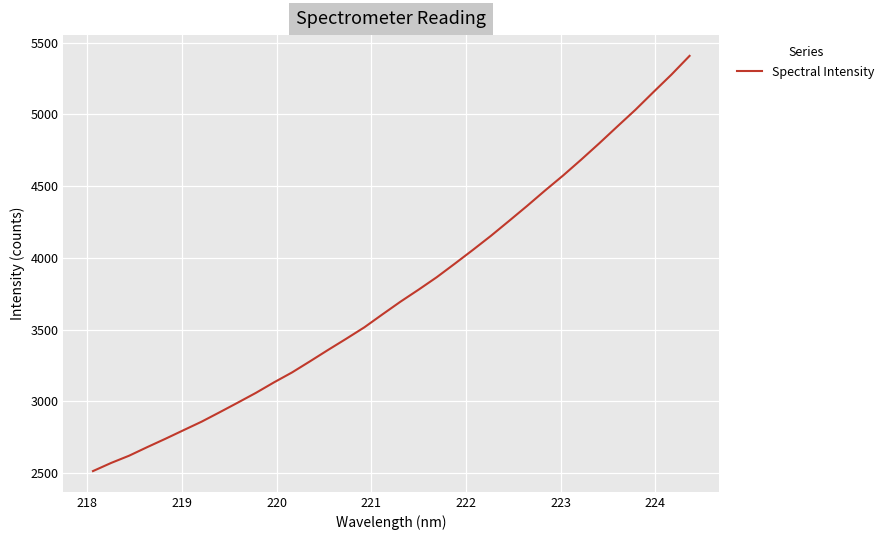

Count the number of categories in the chart.

34